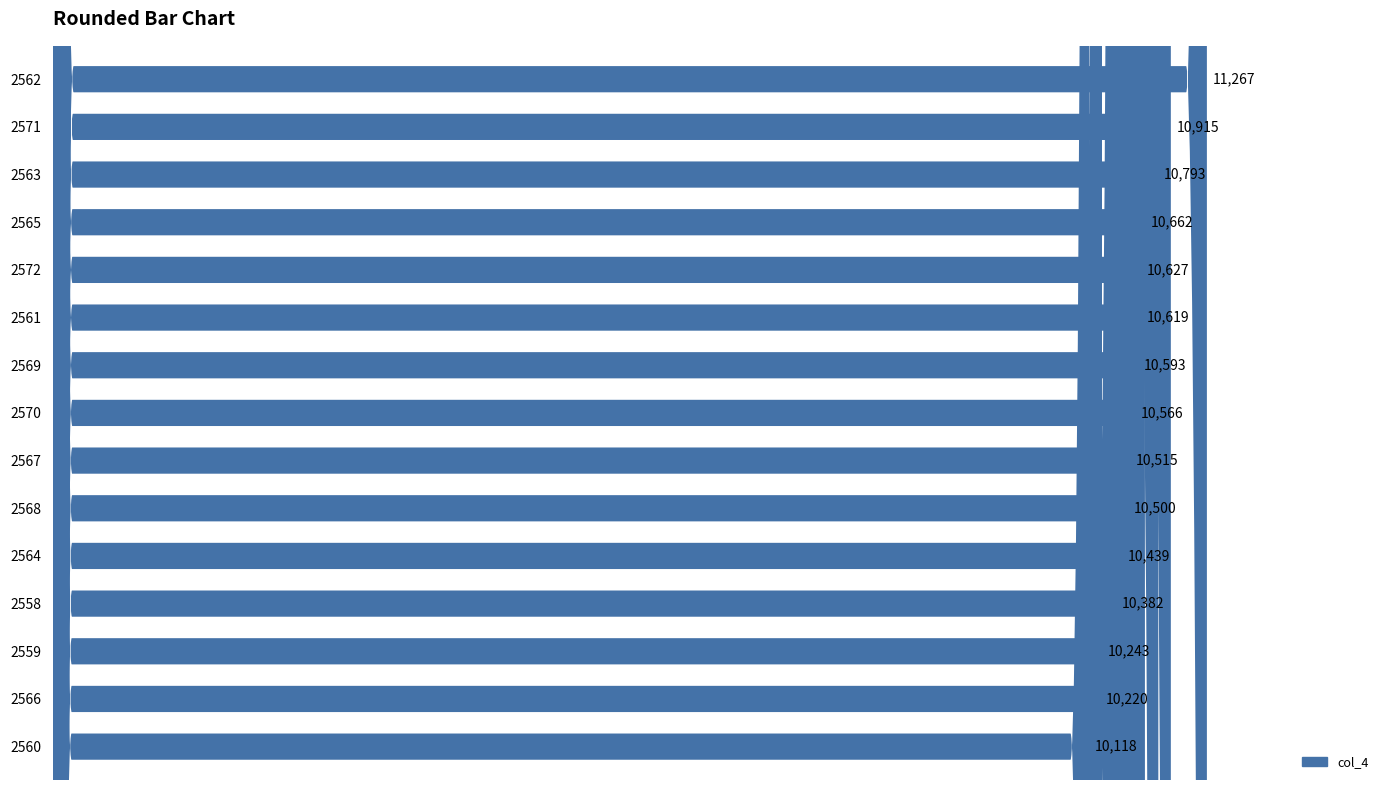

Is it true that the value at 2567 is 10515?

True